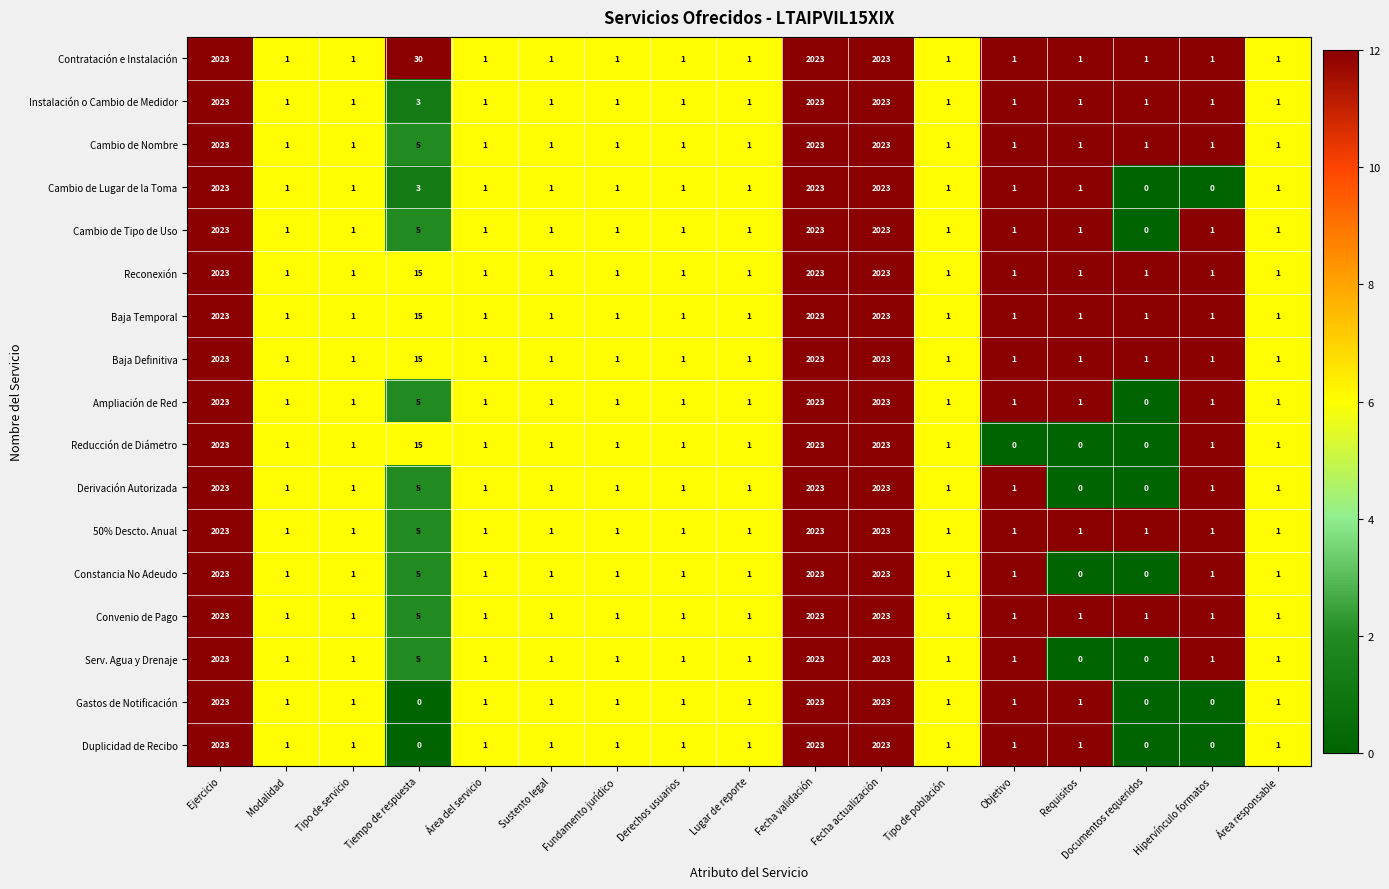

True or false: Reducción de Diámetro has a value of 1 at Hipervínculo formatos.

True